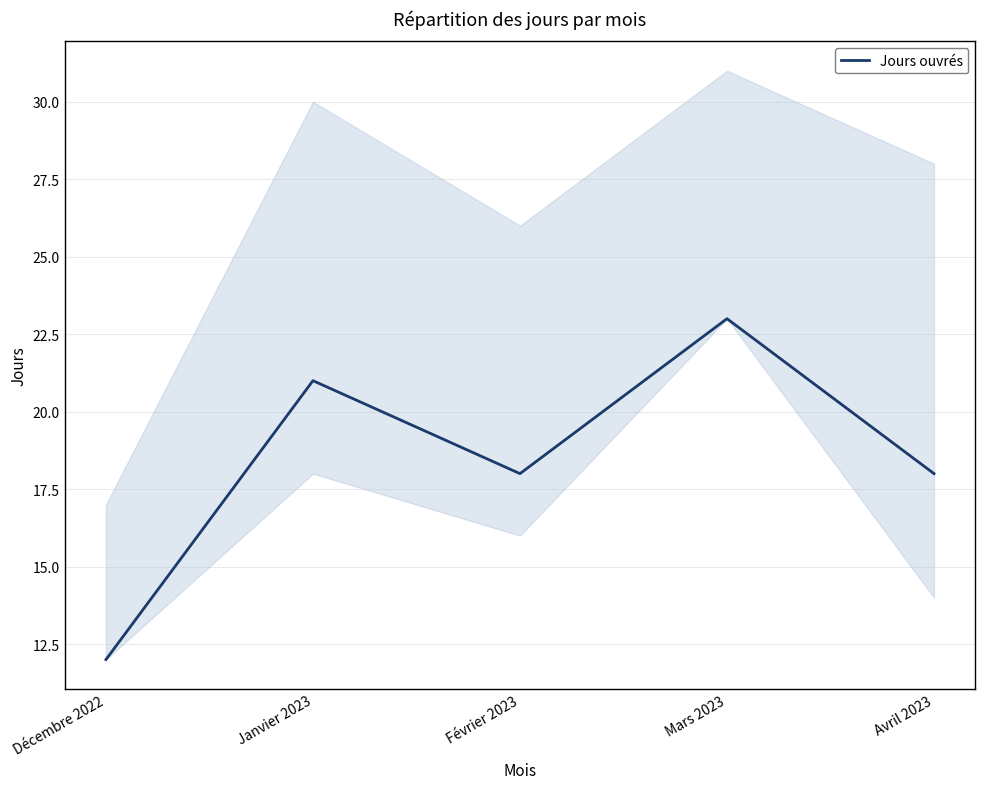

What is the sum of all values?

92